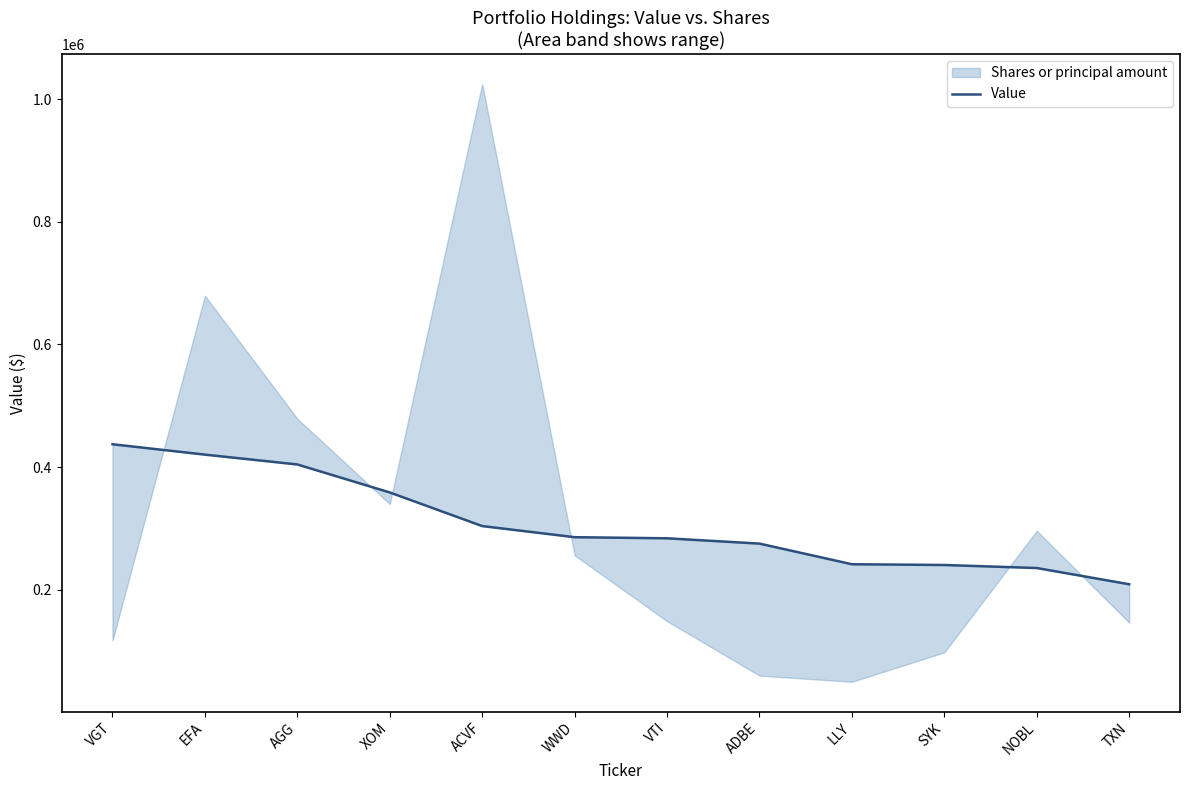

What value does the data have at TXN?

209098